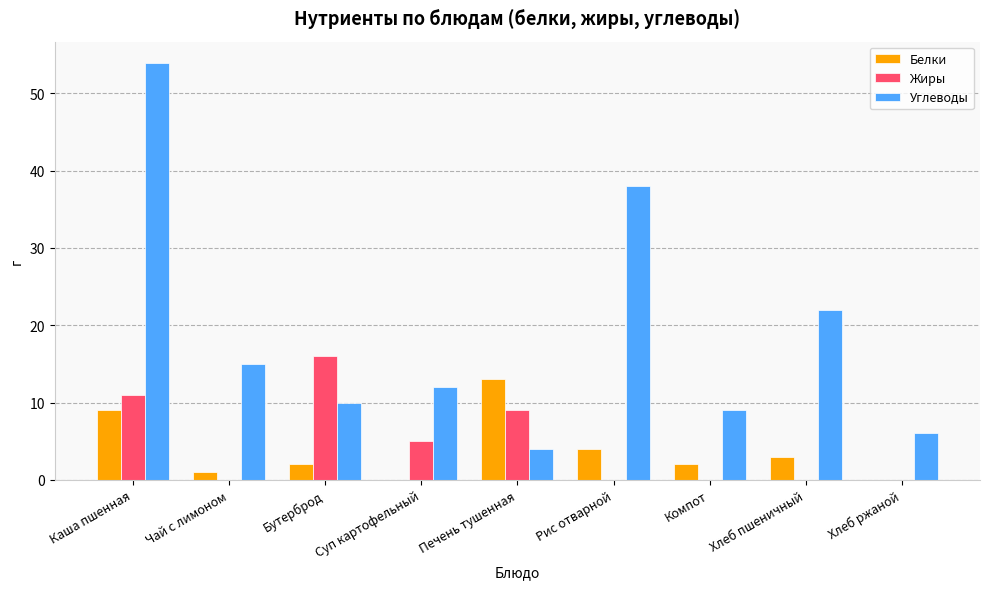

Reading left to right, transcribe all the data shown in this chart.

Белки: 9	1	2	0	13	4	2	3	0
Жиры: 11	0	16	5	9	0	0	0	0
Углеводы: 54	15	10	12	4	38	9	22	6